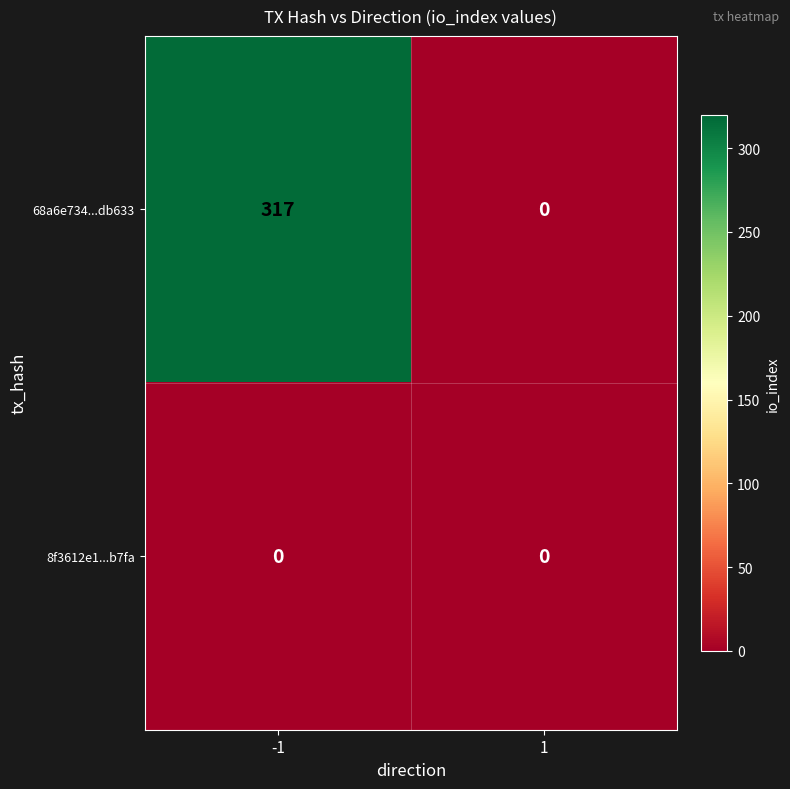

Reading left to right, list all the values displayed in this chart.

68a6e734...db633: -1=317	1=0
8f3612e1...b7fa: -1=0	1=0